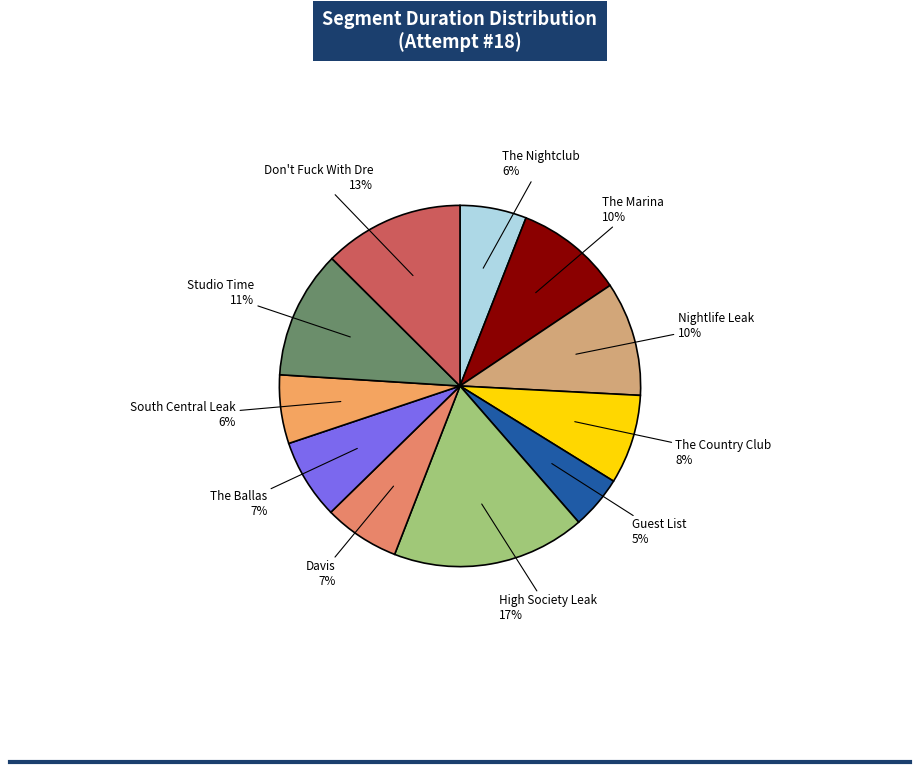

Is it true that Guest List is 5% of the pie?

True